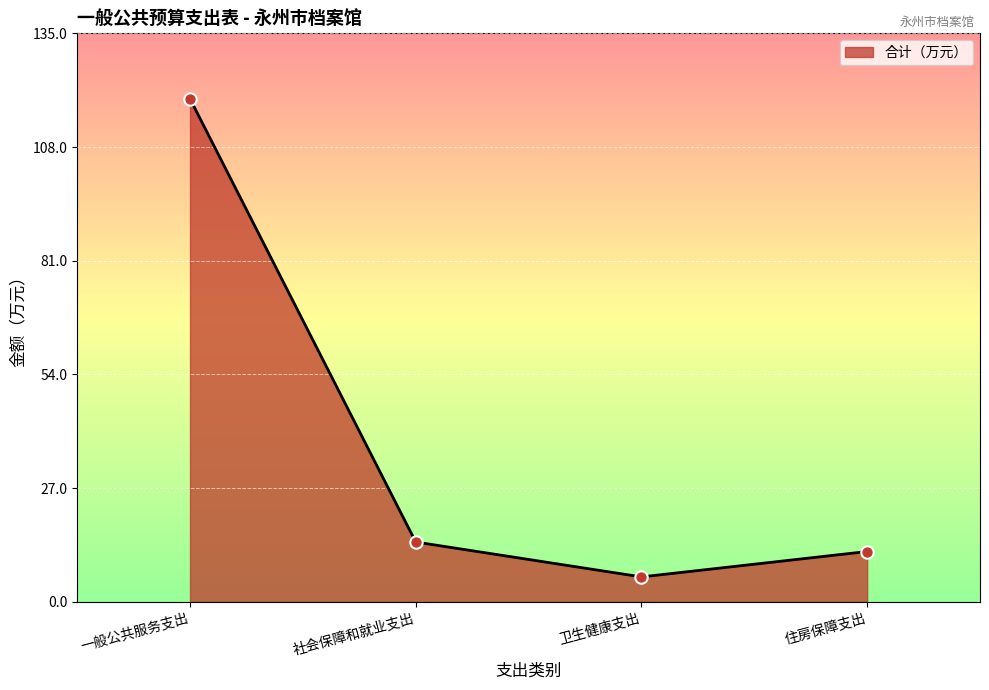

What is the change in value from 社会保障和就业支出 to 卫生健康支出?

-8.3